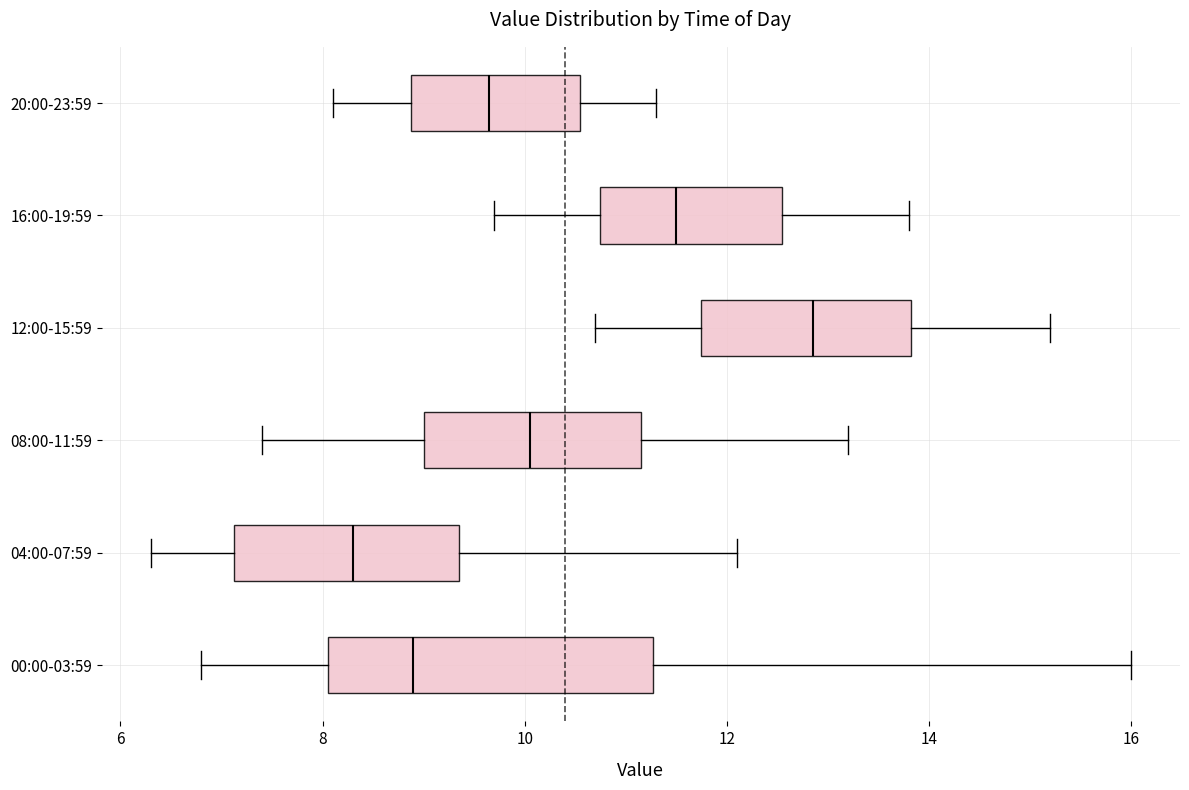

Which box has the furthest to the right median line?

12:00-15:59